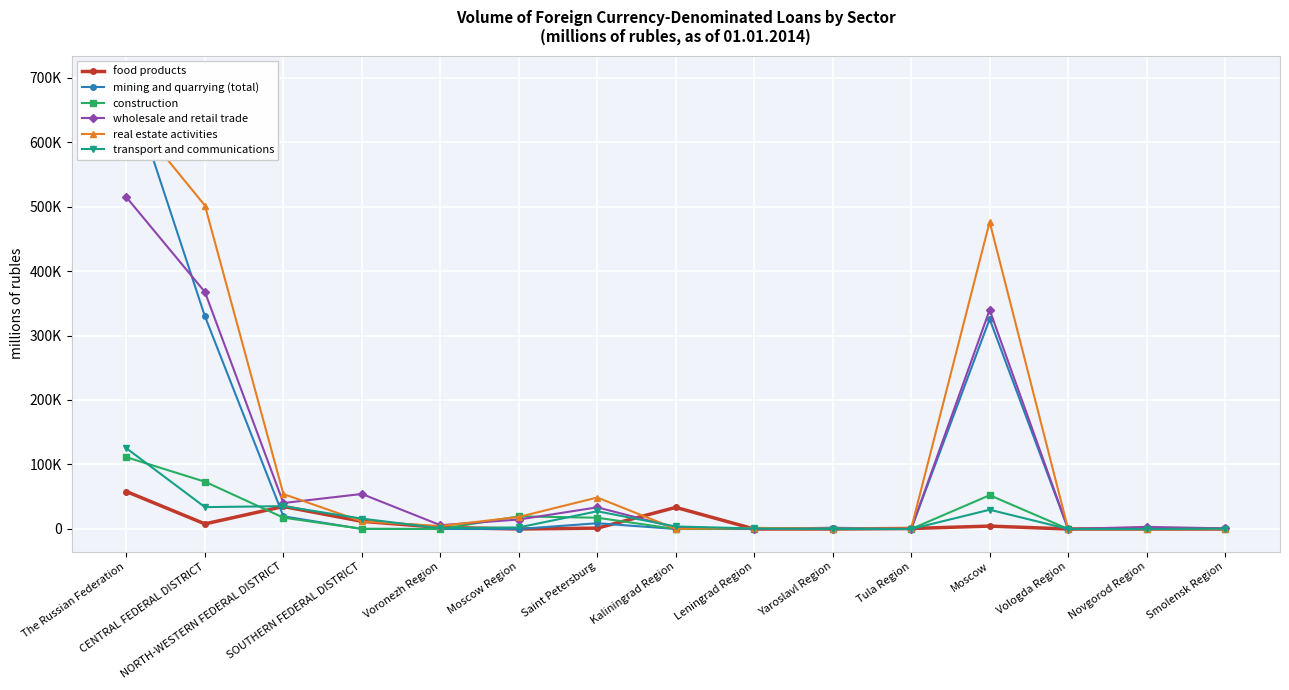

Where do construction and real estate activities first cross each other?

Voronezh Region and Moscow Region